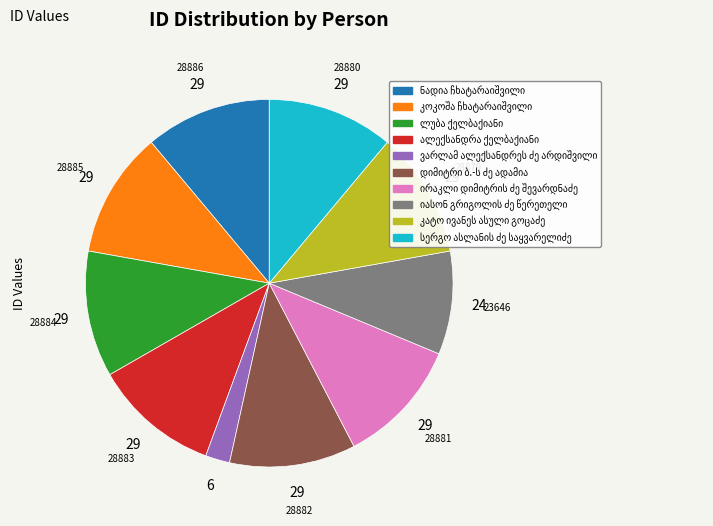

How many slices are in this pie chart?

10